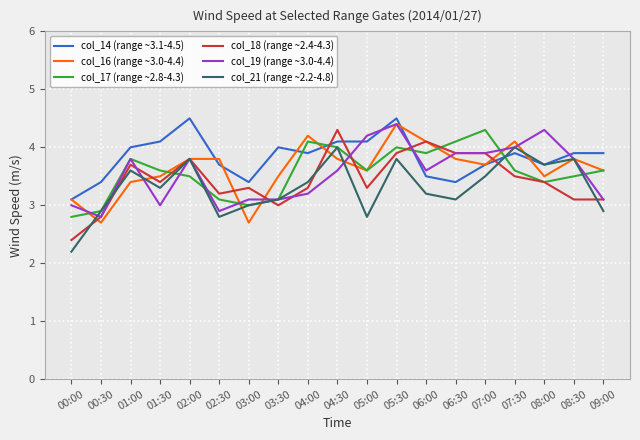

Reading left to right, transcribe all the data shown in this chart.

col_14 (range ~3.1-4.5): 00:00=3.1	00:30=3.4	01:00=4.0	01:30=4.1	02:00=4.5	02:30=3.7	03:00=3.4	03:30=4.0	04:00=3.9	04:30=4.1	05:00=4.1	05:30=4.5	06:00=3.5	06:30=3.4	07:00=3.7	07:30=3.9	08:00=3.7	08:30=3.9	09:00=3.9
col_16 (range ~3.0-4.4): 00:00=3.1	00:30=2.7	01:00=3.4	01:30=3.5	02:00=3.8	02:30=3.8	03:00=2.7	03:30=3.5	04:00=4.2	04:30=3.8	05:00=3.6	05:30=4.4	06:00=4.1	06:30=3.8	07:00=3.7	07:30=4.1	08:00=3.5	08:30=3.8	09:00=3.6
col_17 (range ~2.8-4.3): 00:00=2.8	00:30=2.9	01:00=3.8	01:30=3.6	02:00=3.5	02:30=3.1	03:00=3.0	03:30=3.1	04:00=4.1	04:30=4.0	05:00=3.6	05:30=4.0	06:00=3.9	06:30=4.1	07:00=4.3	07:30=3.6	08:00=3.4	08:30=3.5	09:00=3.6
col_18 (range ~2.4-4.3): 00:00=2.4	00:30=2.8	01:00=3.7	01:30=3.4	02:00=3.8	02:30=3.2	03:00=3.3	03:30=3.0	04:00=3.3	04:30=4.3	05:00=3.3	05:30=3.9	06:00=4.1	06:30=3.9	07:00=3.9	07:30=3.5	08:00=3.4	08:30=3.1	09:00=3.1
col_19 (range ~3.0-4.4): 00:00=3.0	00:30=2.8	01:00=3.8	01:30=3.0	02:00=3.8	02:30=2.9	03:00=3.1	03:30=3.1	04:00=3.2	04:30=3.6	05:00=4.2	05:30=4.4	06:00=3.6	06:30=3.9	07:00=3.9	07:30=4.0	08:00=4.3	08:30=3.8	09:00=3.1
col_21 (range ~2.2-4.8): 00:00=2.2	00:30=2.9	01:00=3.6	01:30=3.3	02:00=3.8	02:30=2.8	03:00=3.0	03:30=3.1	04:00=3.4	04:30=4.0	05:00=2.8	05:30=3.8	06:00=3.2	06:30=3.1	07:00=3.5	07:30=4.0	08:00=3.7	08:30=3.8	09:00=2.9